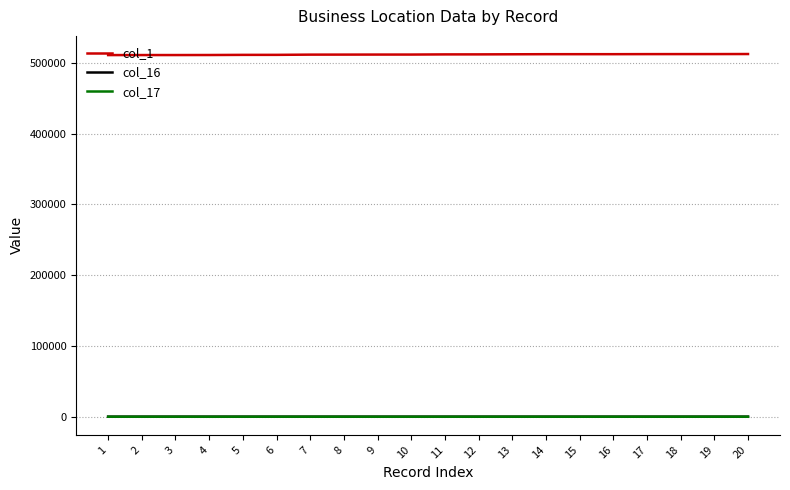

What is the greatest value displayed?

512291.0